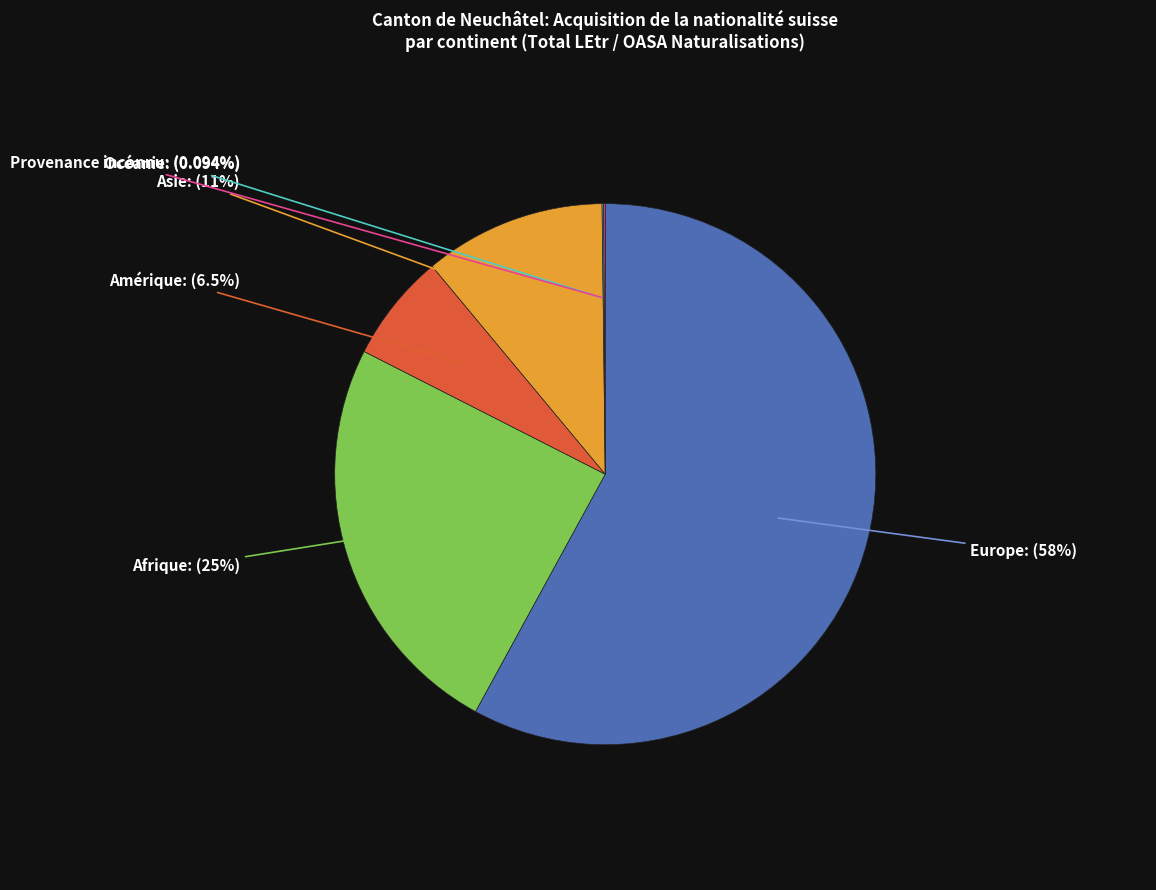

To the nearest percent, what is the average slice percentage?

17%